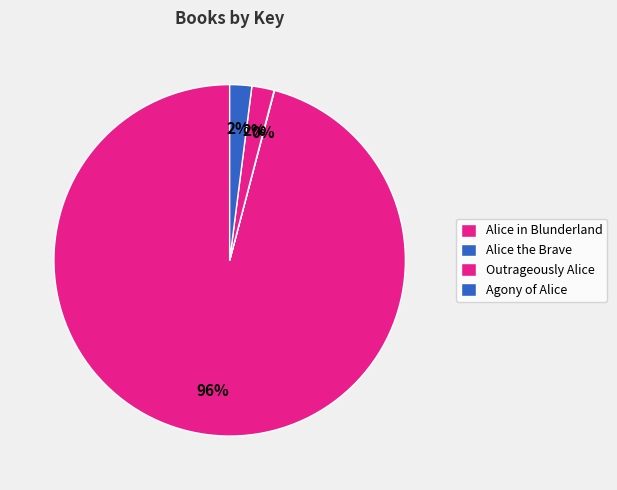

Is there a majority slice in this chart?

Yes